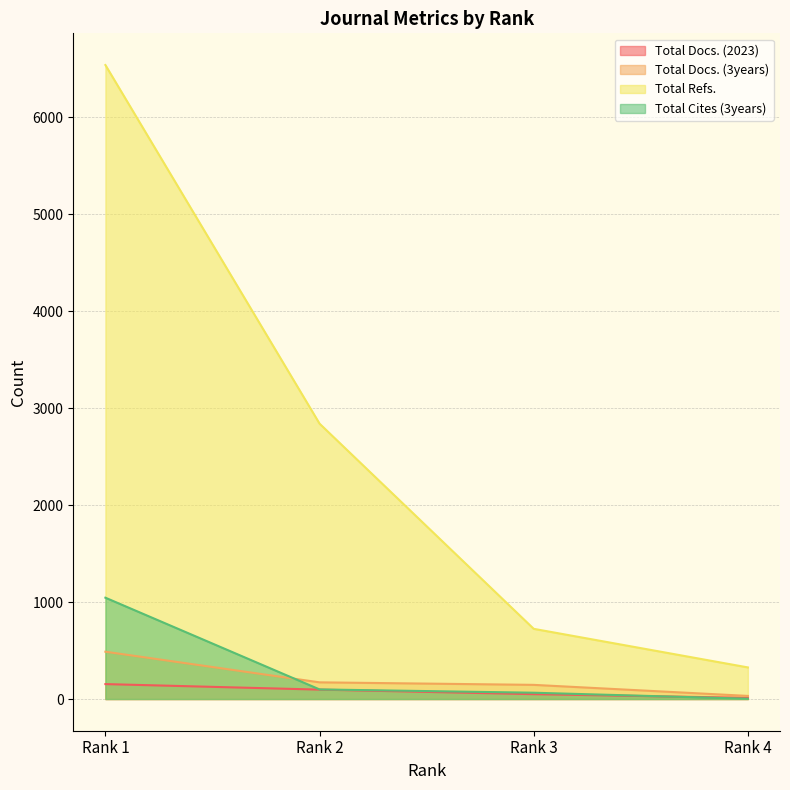

How many series are shown in this chart?

4